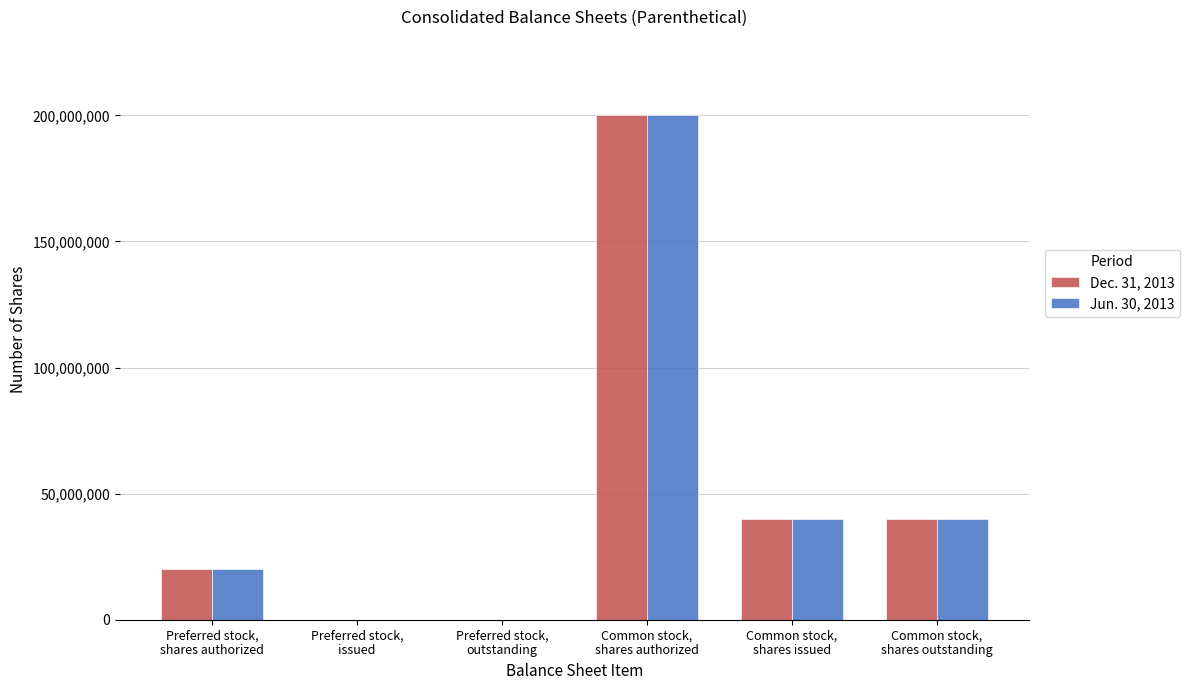

What is the greatest value displayed?

200000000